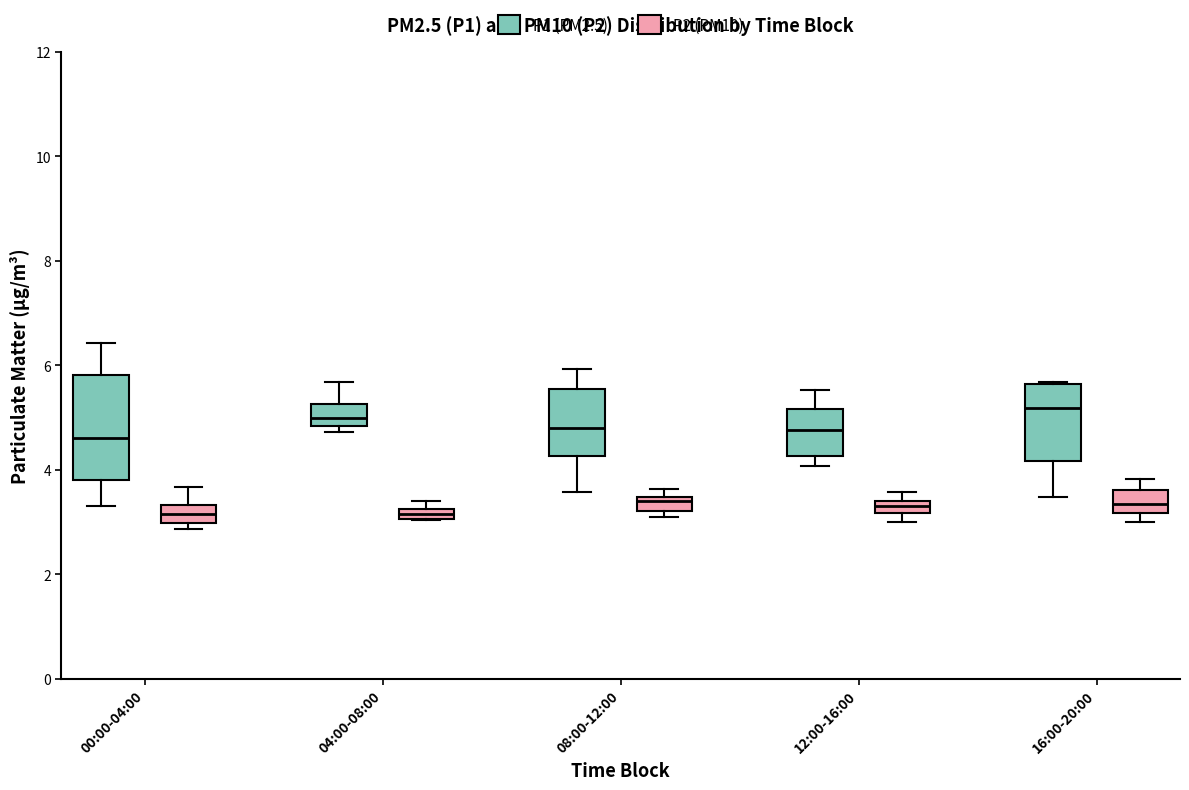

Which box is the tallest, from its lower edge to its upper edge?

00:00-04:00 (P1 (PM2.5))